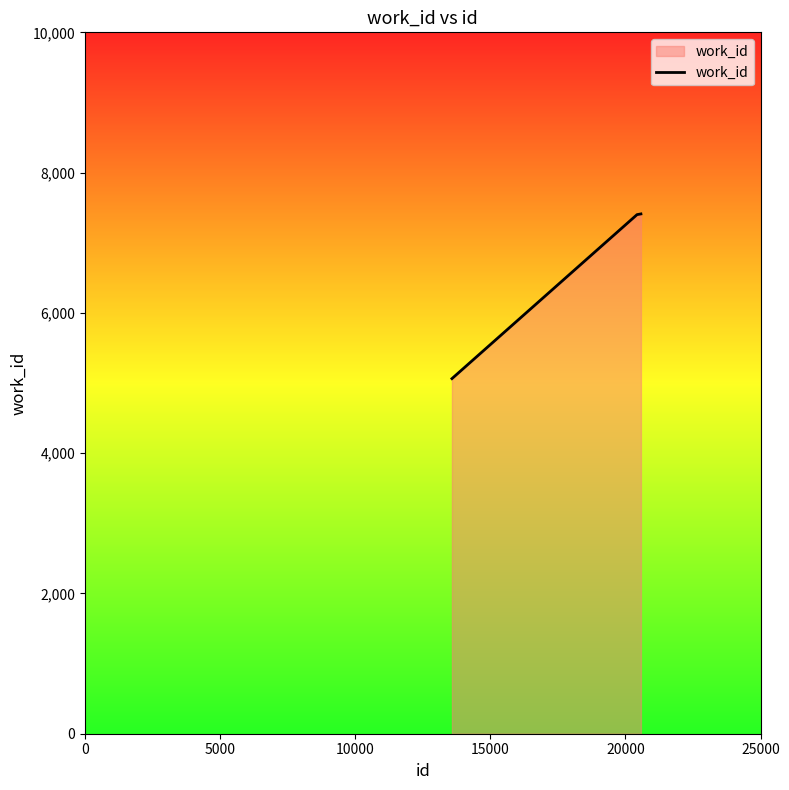

What is the minimum value shown in the chart?

5063